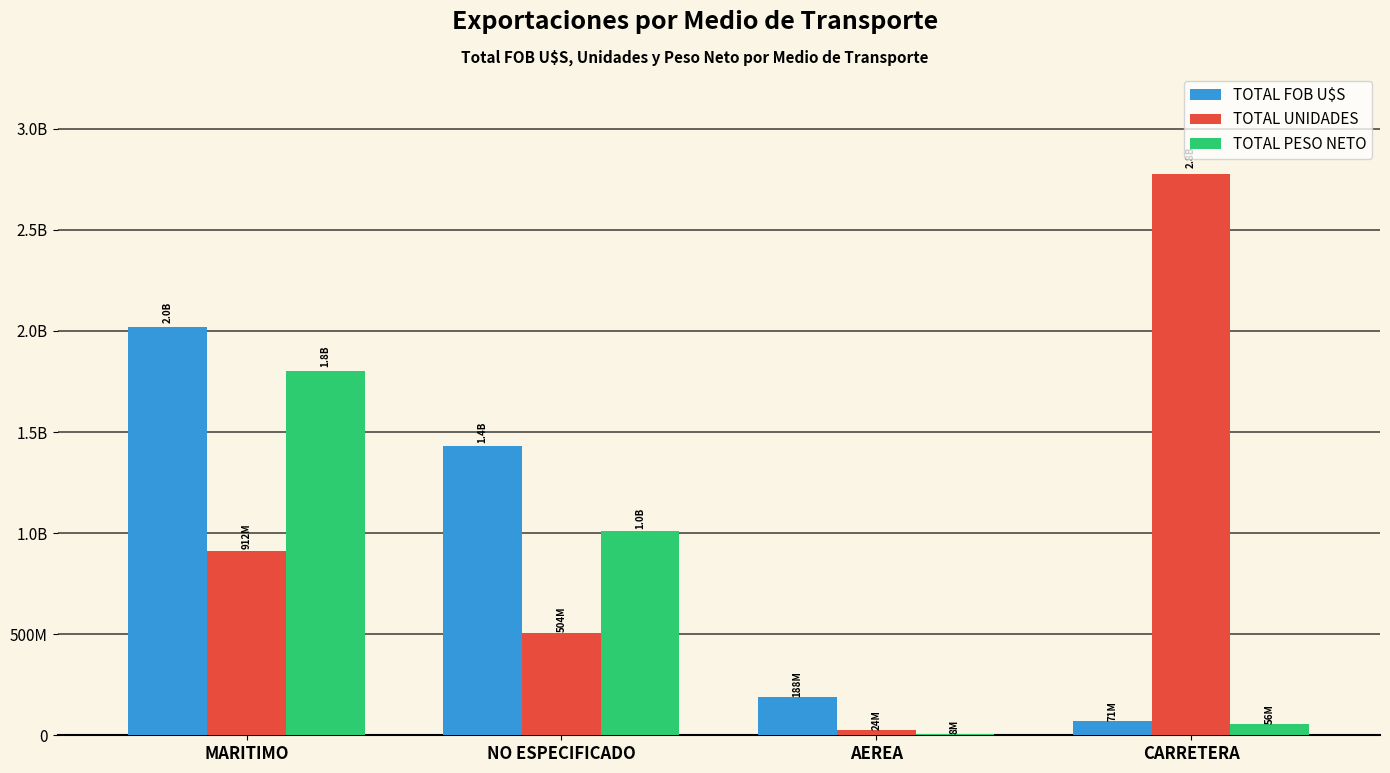

Which category has the lowest value in the TOTAL PESO NETO series?

AEREA